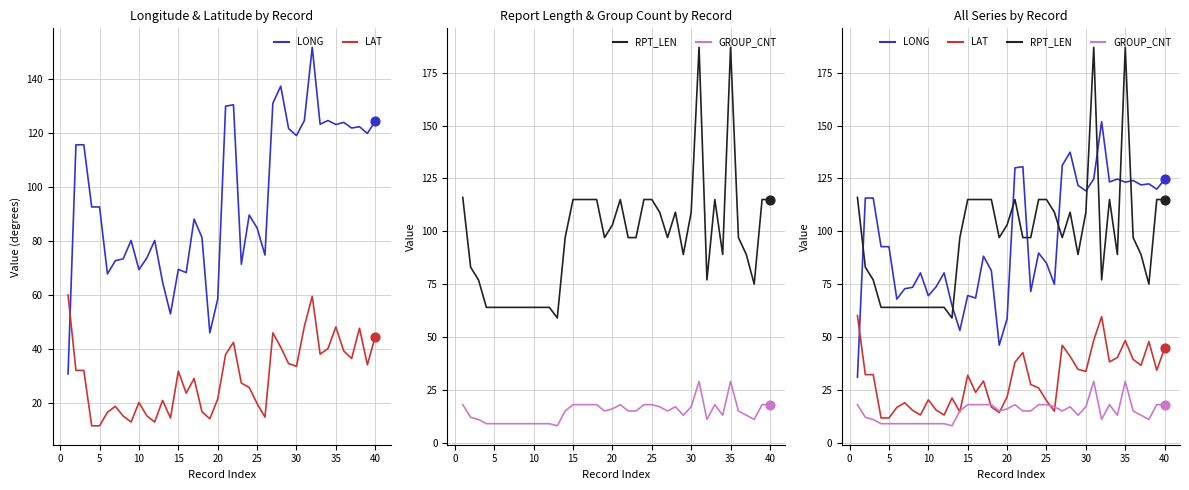

At how many categories does at least one series exceed 101?

27